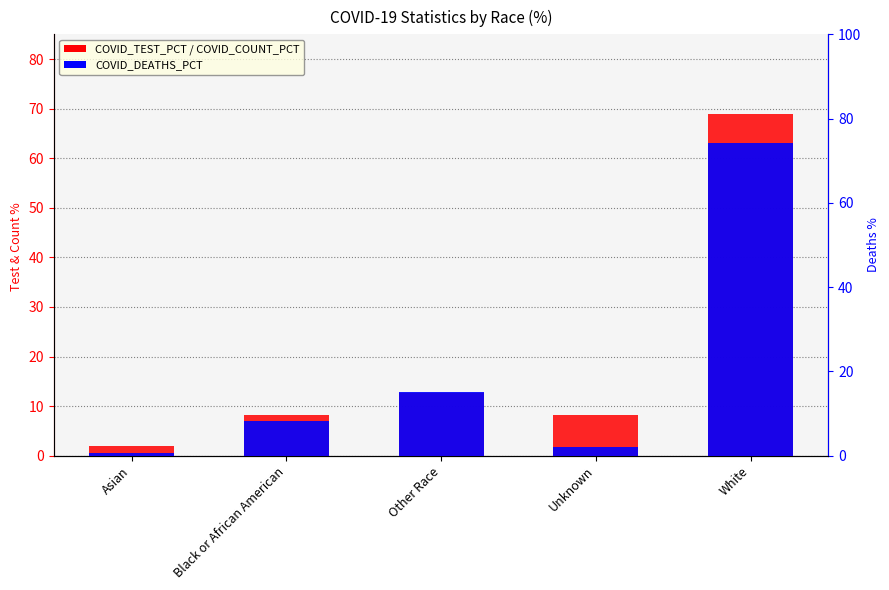

Which series has the largest total across all categories?

COVID_DEATHS_PCT